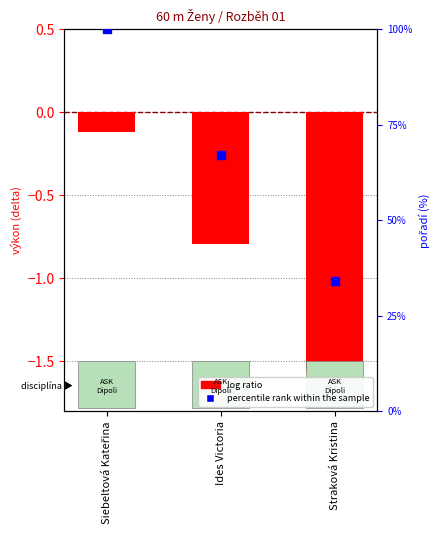

Is the value of percentile rank within the sample at Ides Victoria greater than the value of log ratio at Siebeltová Kateřina?

Yes